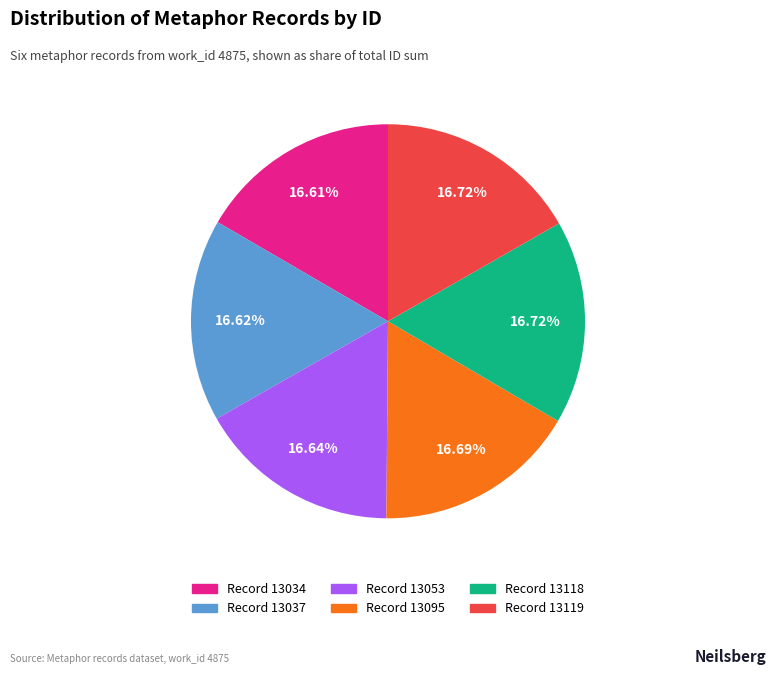

How many segments does this pie chart have?

6